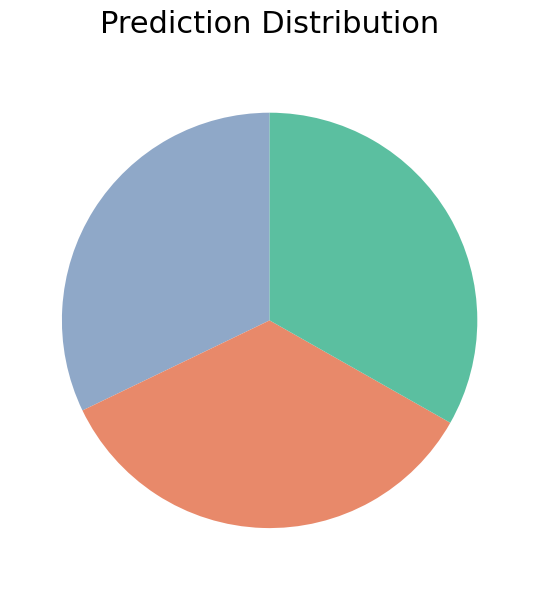

Count the number of slices in the pie.

3